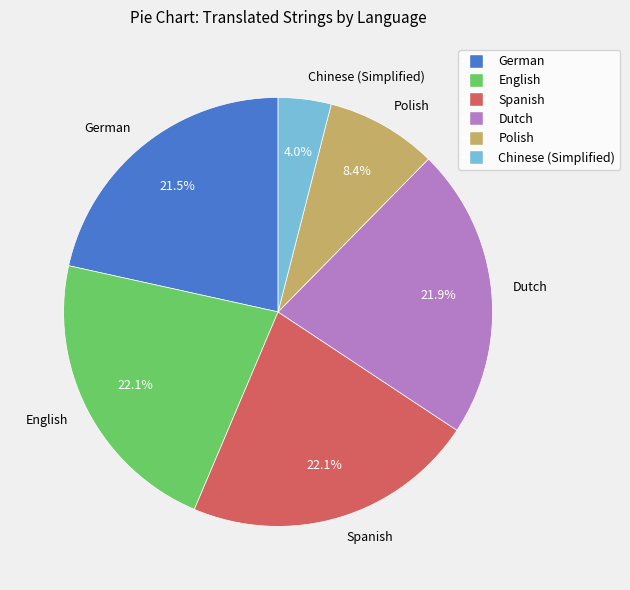

Which slice is the smallest?

Chinese (Simplified)